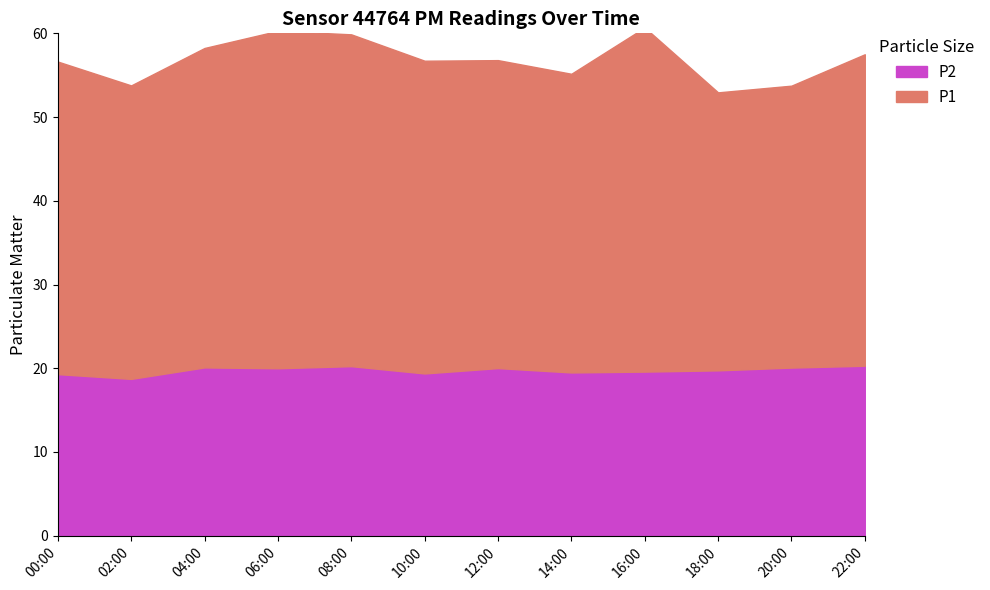

True or false: P2 and P1 cross at least once.

False